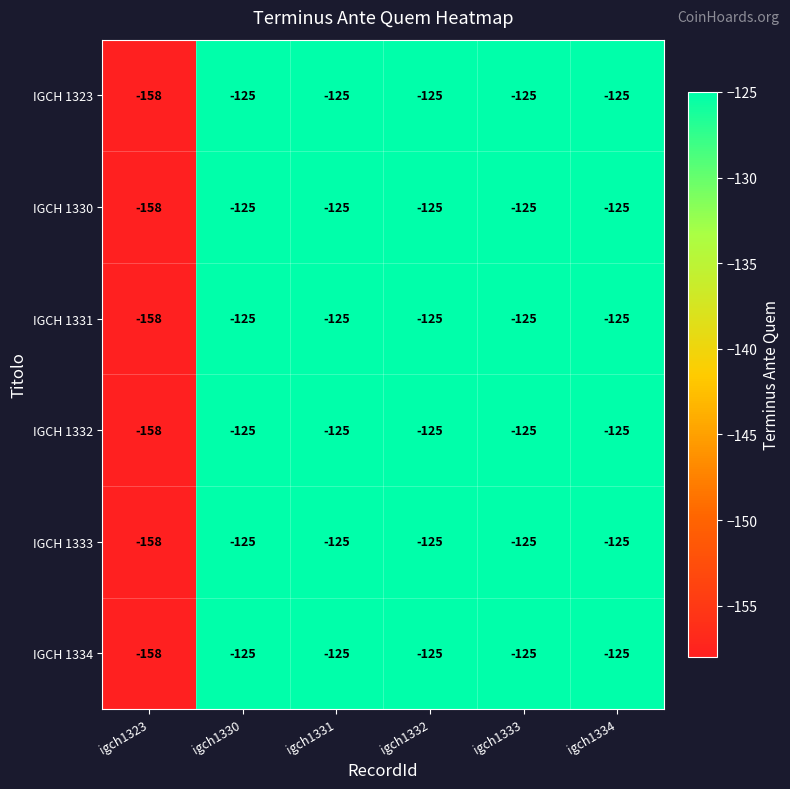

What is the sum of all IGCH 1330 values?

-783